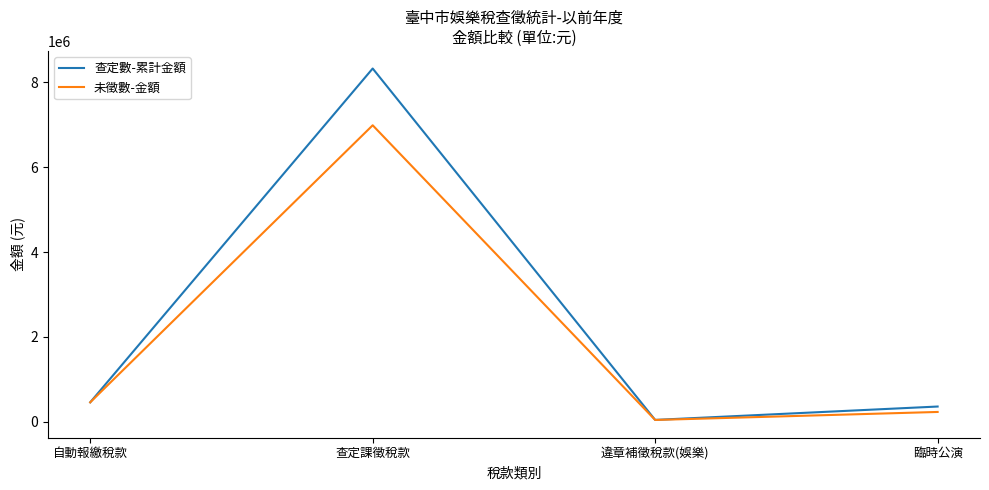

Which label corresponds to the largest value in the chart?

查定課徵稅款